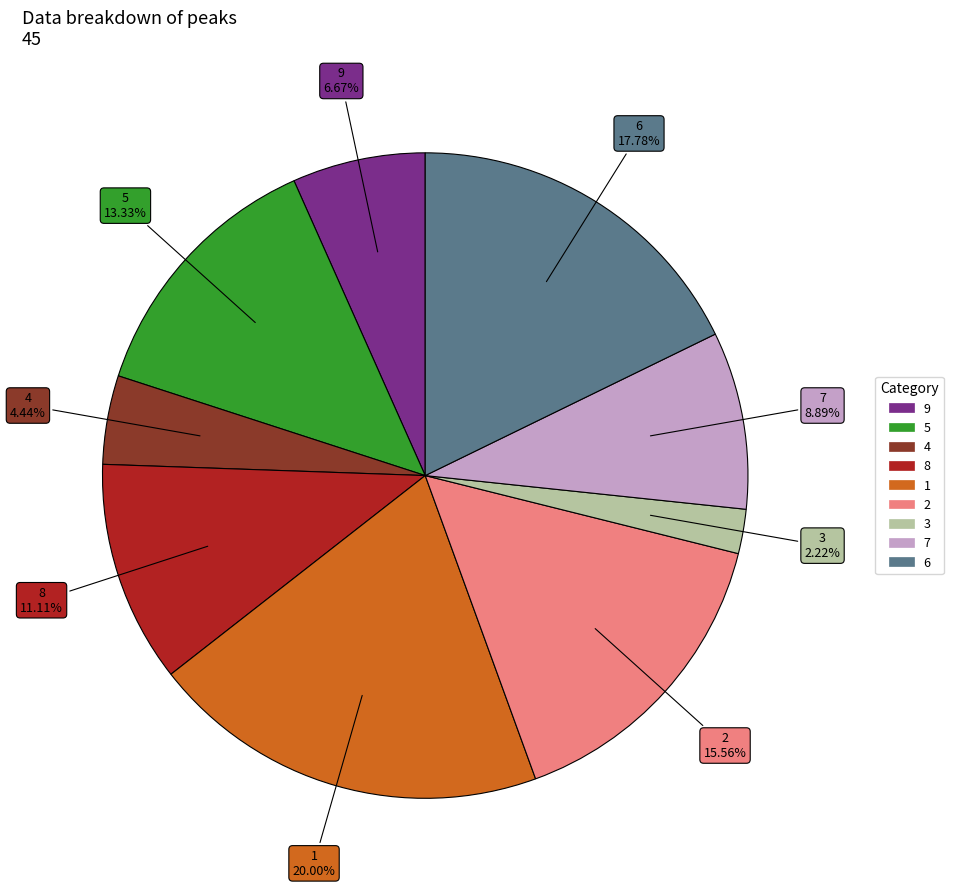

To the nearest percent, what portion does 8 represent?

11%